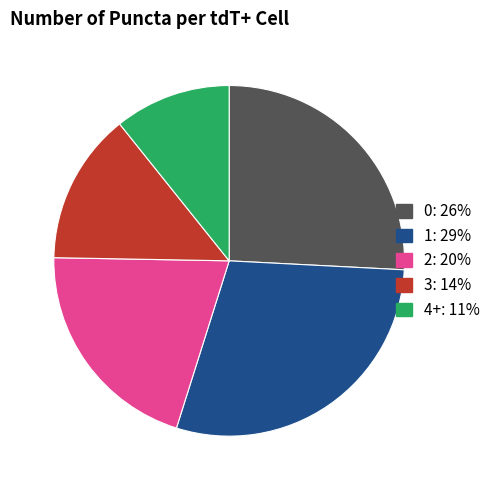

Is there any slice that represents more than half of the pie?

No